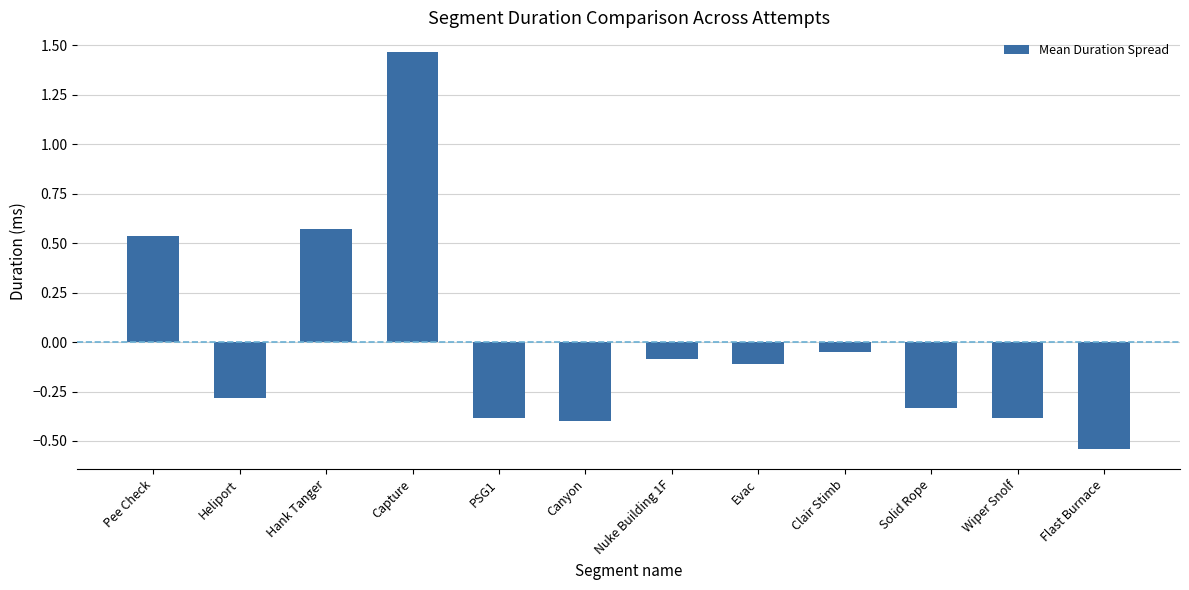

What is the sum of the values at Heliport and Solid Rope?

-0.6